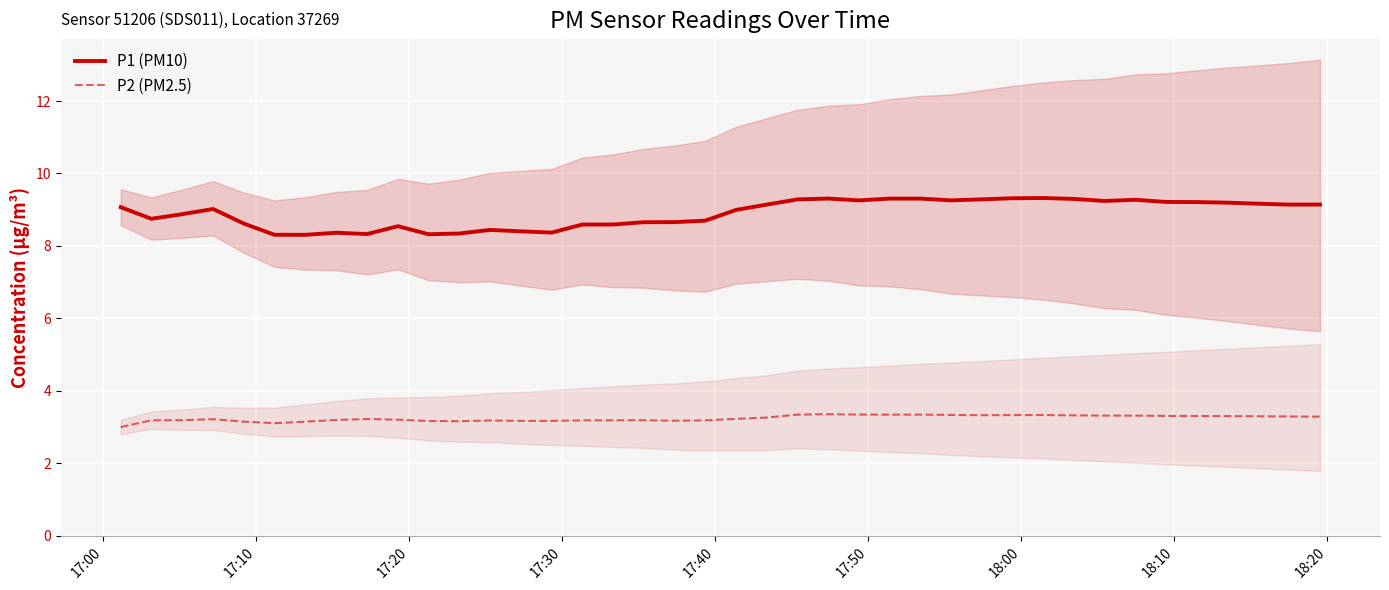

True or false: P2 (PM2.5) and P1 (PM10) intersect in this chart.

False